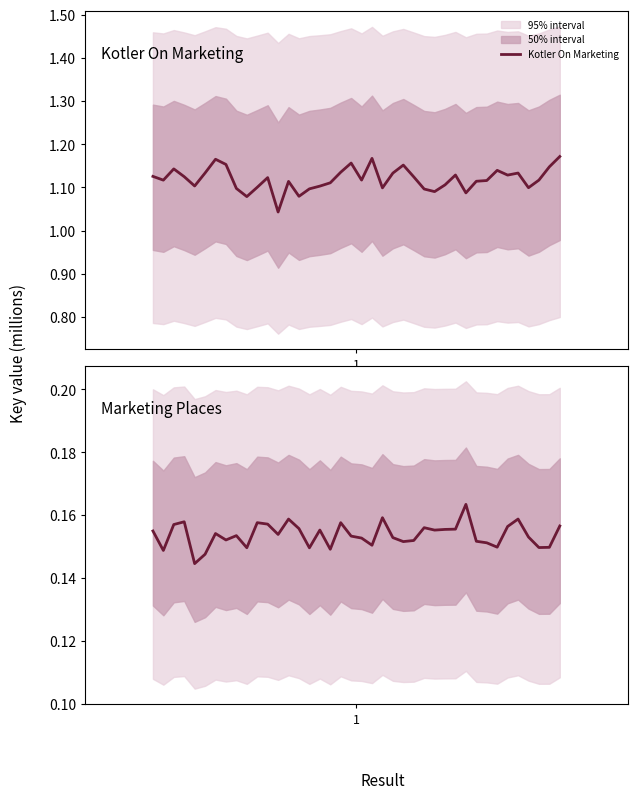

How many series are shown in this chart?

2